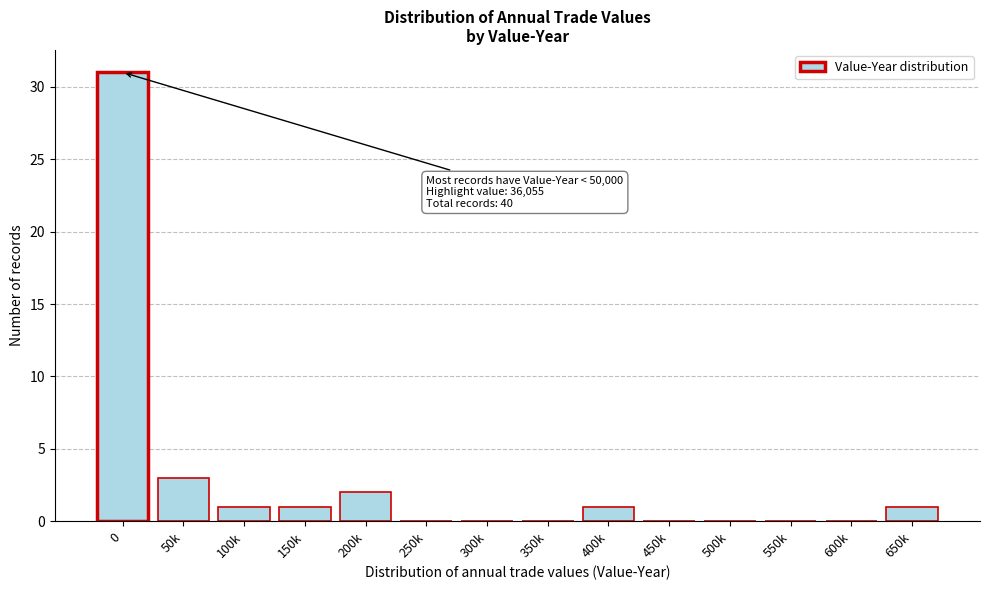

Reading left to right, extract all data points from this chart.

0=31	50k=3	100k=1	150k=1	200k=2	250k=0	300k=0	350k=0	400k=1	450k=0	500k=0	550k=0	600k=0	650k=1